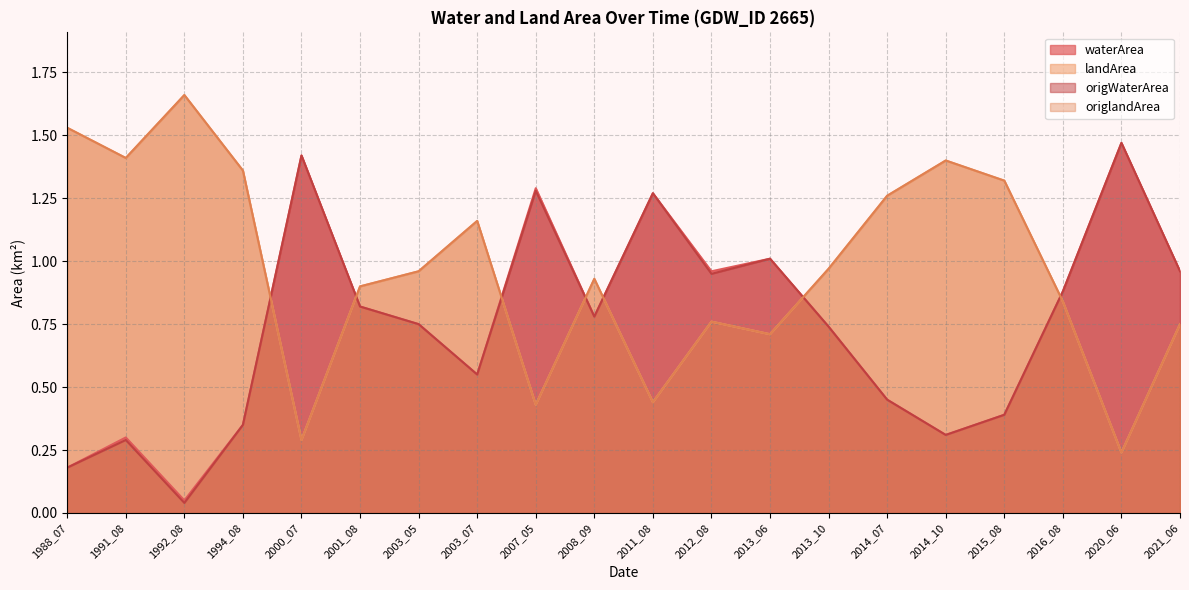

At how many categories does at least one series exceed 0?

20